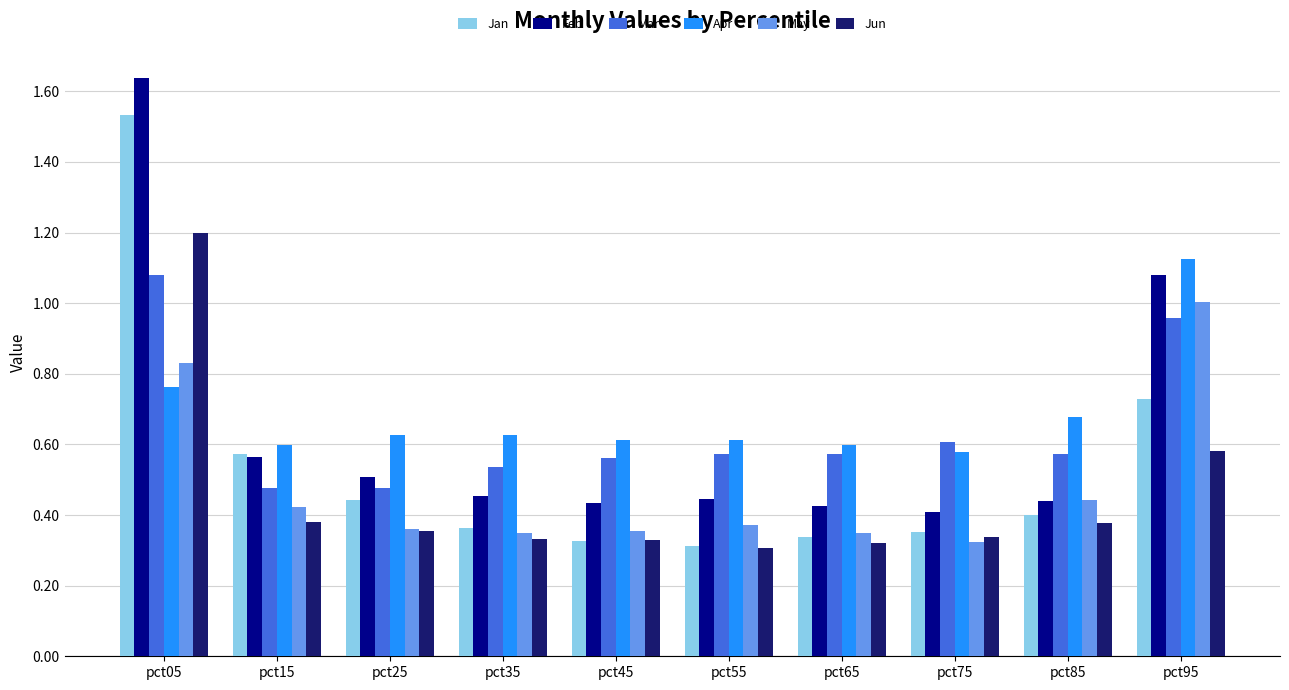

What is the total value across all series at pct65?

2.6